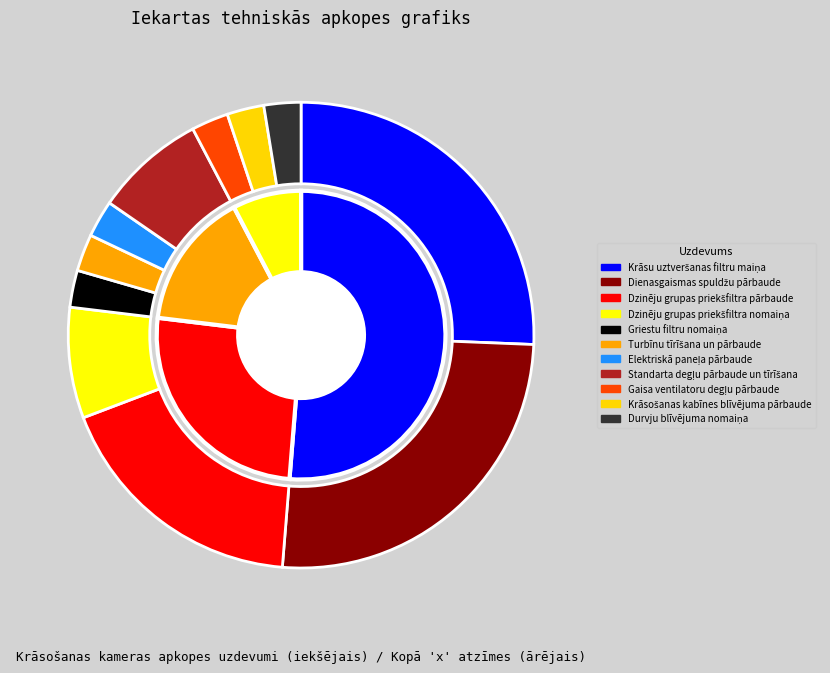

Does Standarta degļu pārbaude un tīrīšana account for over 50% of the chart?

No